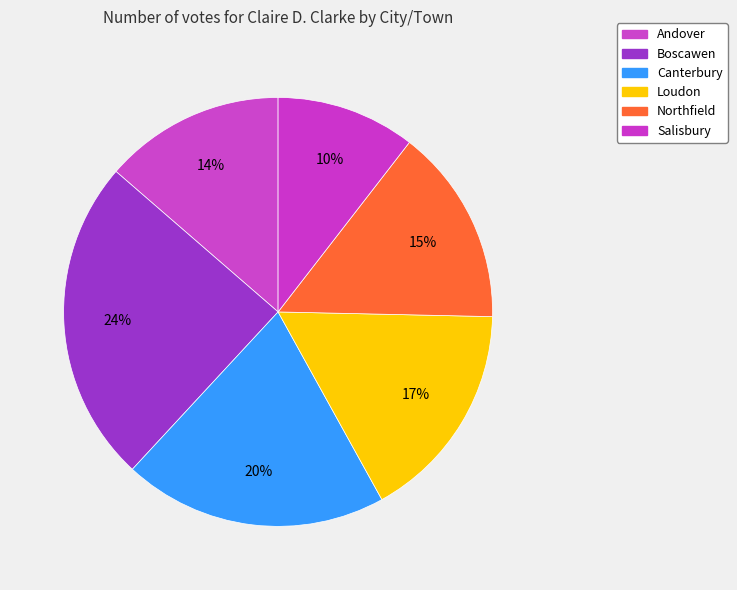

Is the sum of Boscawen and Salisbury greater than half?

No